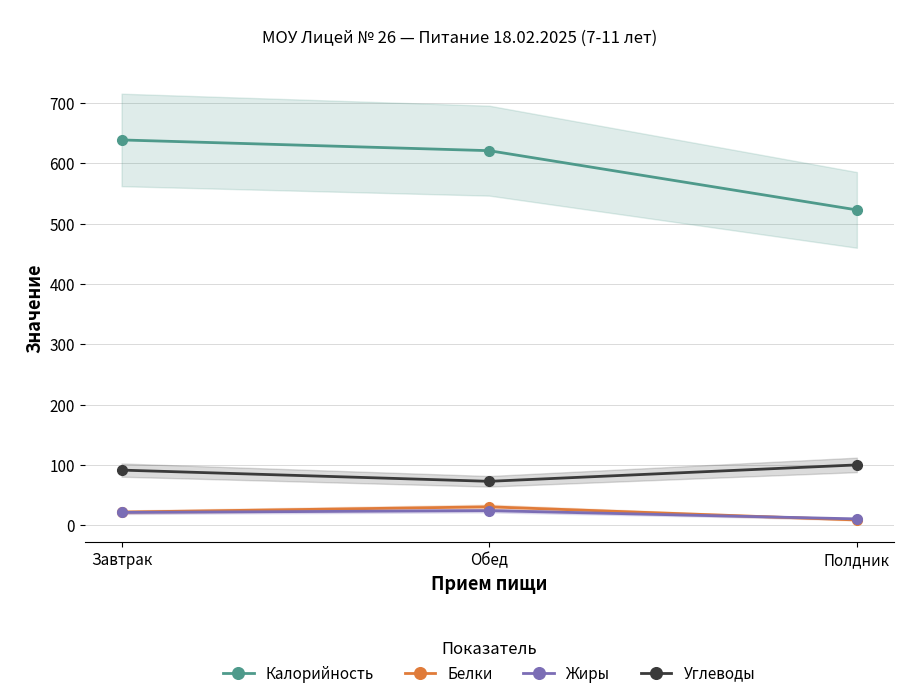

What is the label of the 1st point from the left?

Завтрак